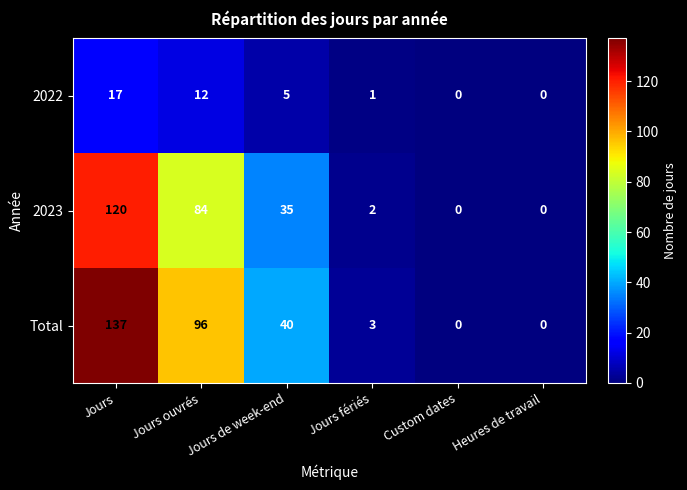

What is the difference between the highest and lowest values at Jours?

120